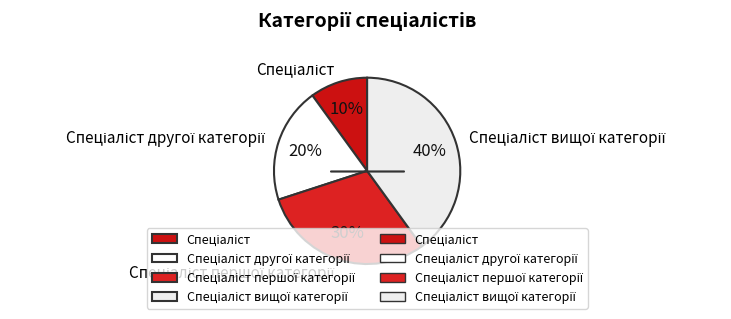

Is there any slice that represents more than half of the pie?

No